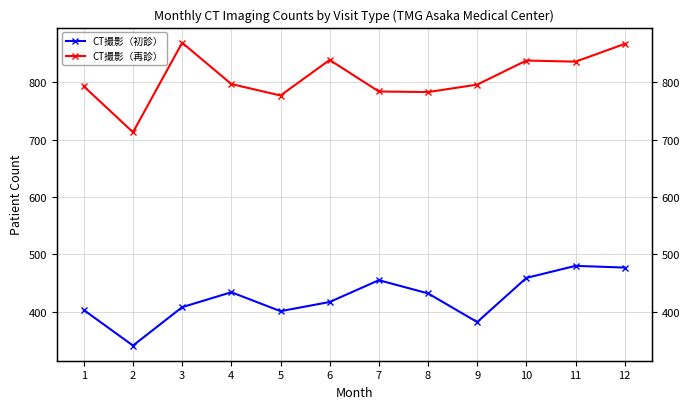

What is the smallest value displayed?

341